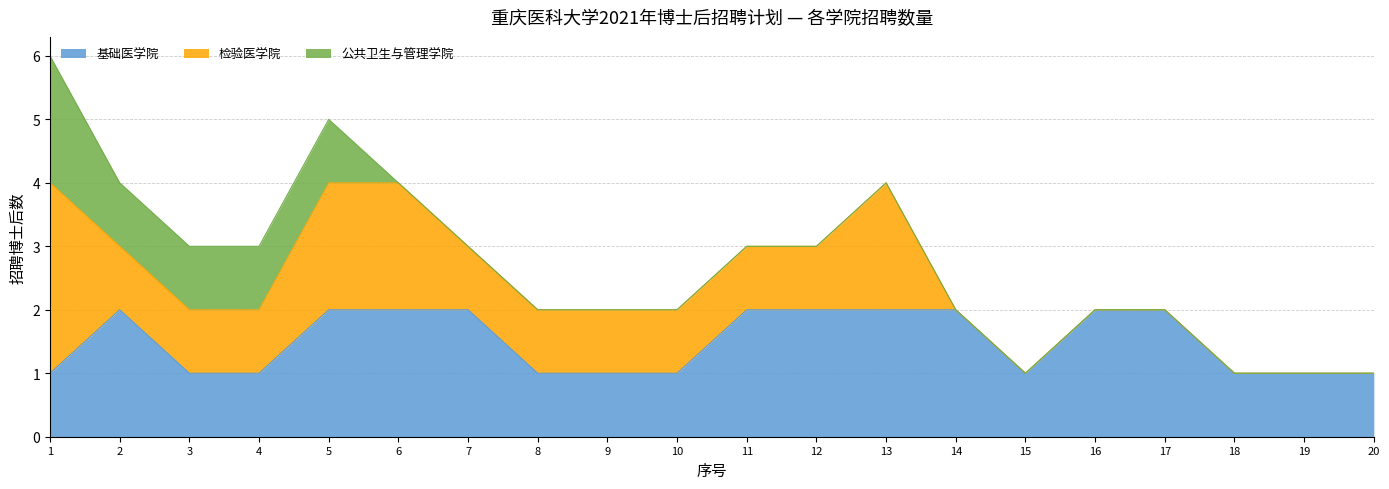

What is the average value of the 检验医学院 series?

1